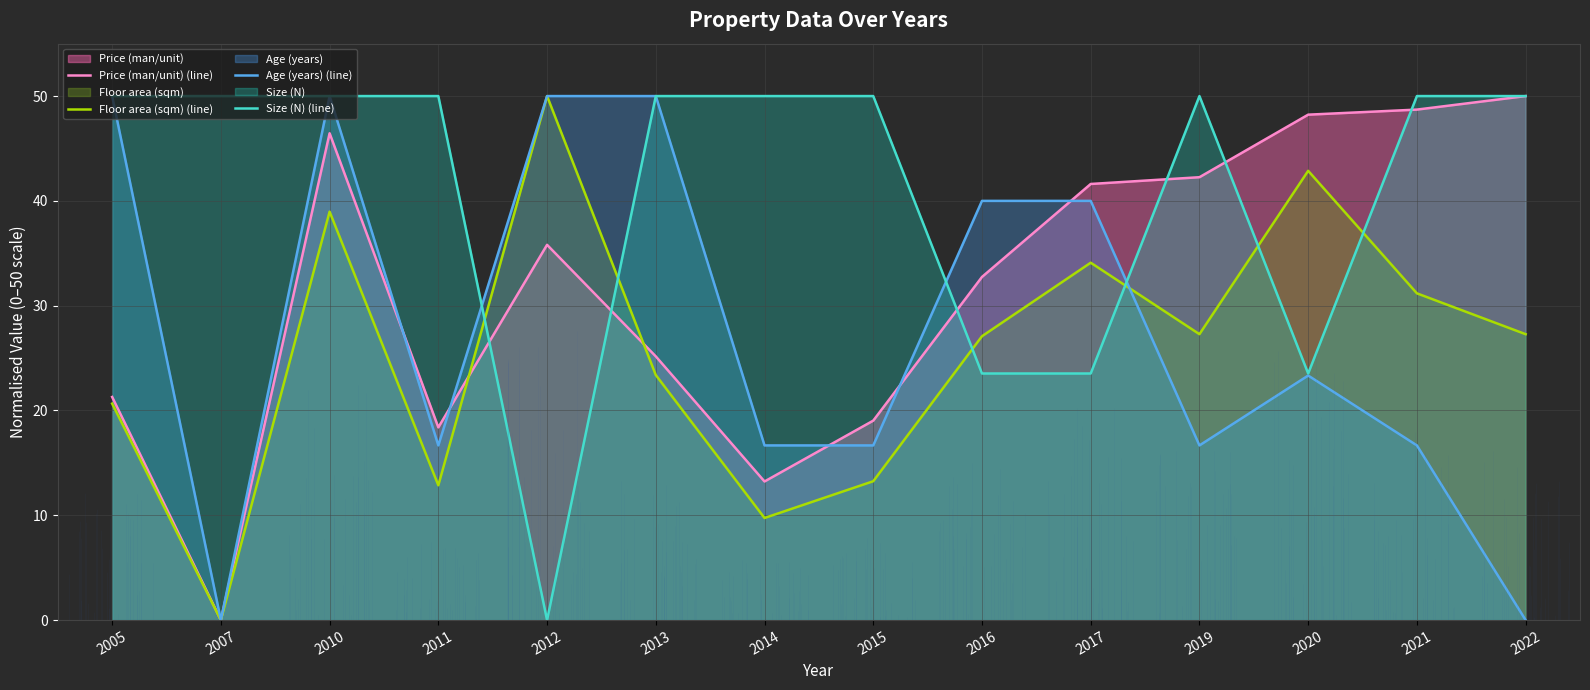

Reading left to right, list all the values displayed in this chart.

Price (man/unit) (line): 21.3	0.0	46.5	18.4	35.8	25.2	13.2	19.0	32.7	41.6	42.3	48.2	48.7	50.0
Floor area (sqm) (line): 20.7	0.0	39.0	12.9	50.0	23.4	9.7	13.3	27.1	34.1	27.3	42.9	31.2	27.3
Age (years) (line): 50.0	0.0	50.0	16.7	50.0	50.0	16.7	16.7	40.0	40.0	16.7	23.3	16.7	0.0
Size (N) (line): 50.0	50.0	50.0	50.0	0.0	50.0	50.0	50.0	23.5	23.5	50.0	23.5	50.0	50.0